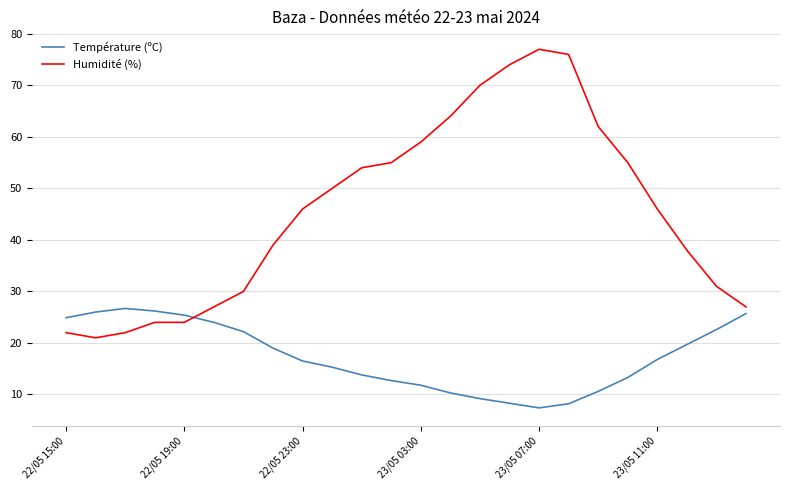

What is the smallest value displayed?

7.4